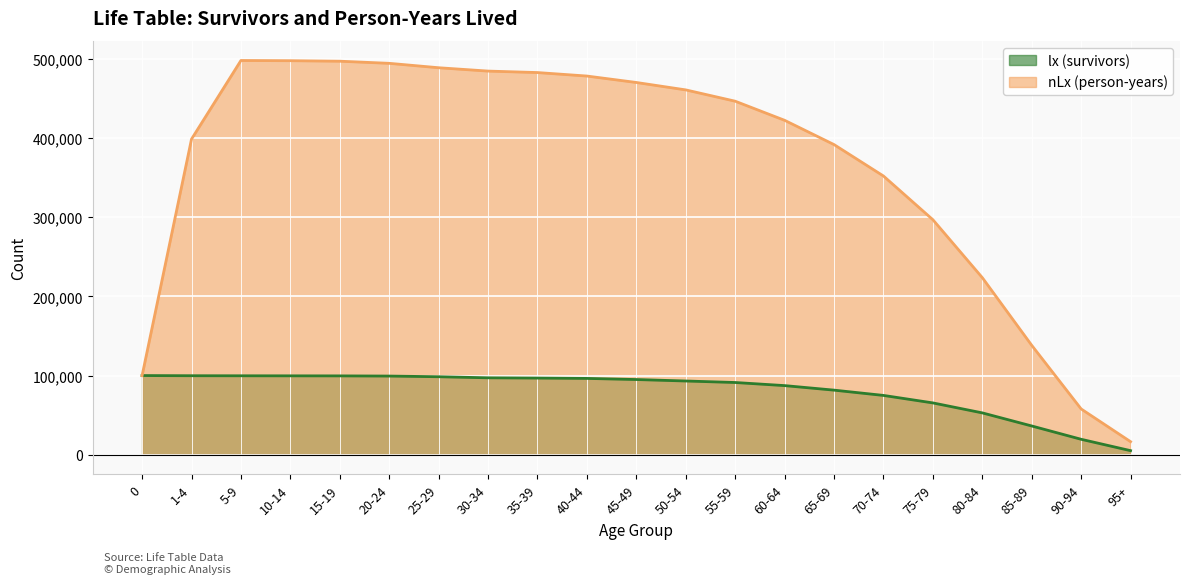

Rank the categories by nLx (person-years) value from lowest to highest.

95+, 90-94, 0, 85-89, 80-84, 75-79, 70-74, 65-69, 1-4, 60-64, 55-59, 50-54, 45-49, 40-44, 35-39, 30-34, 25-29, 20-24, 15-19, 10-14, 5-9